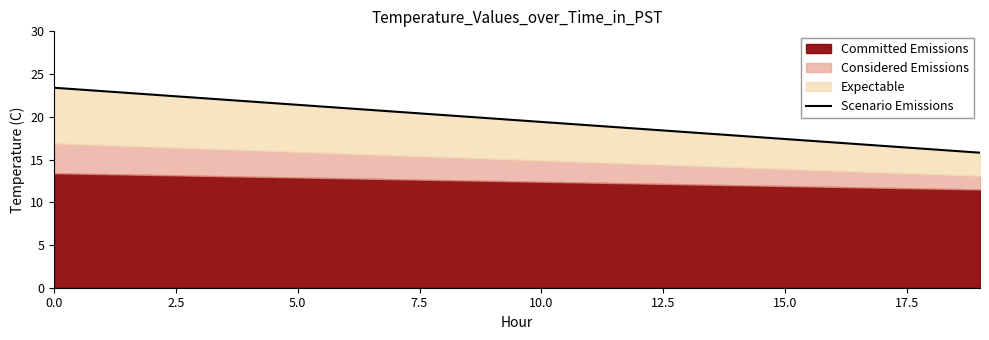

Between 13 and 7.5, which is larger?

7.5